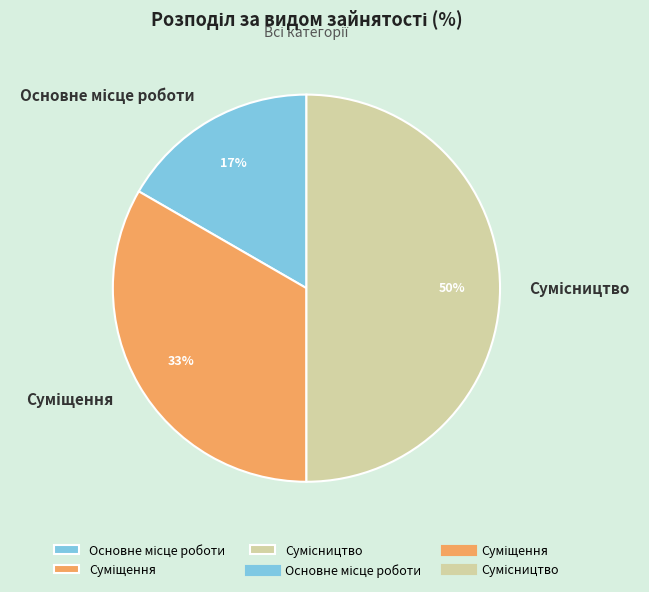

To the nearest percent, what is the difference between the largest and smallest slice percentages?

33%